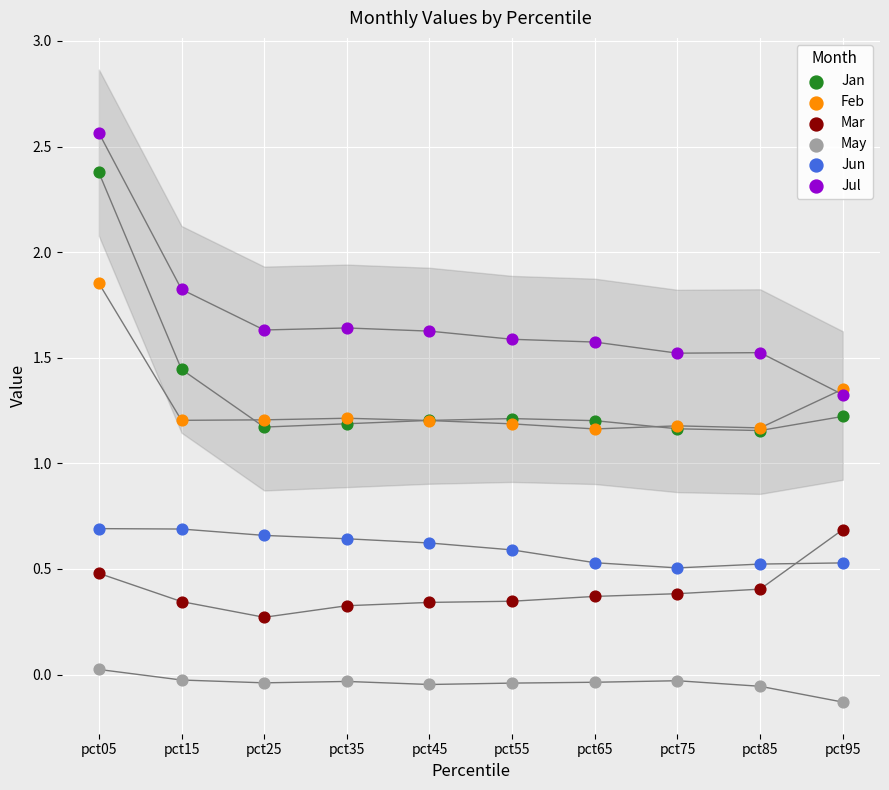

Which series has the widest spread of Y values?

Jul